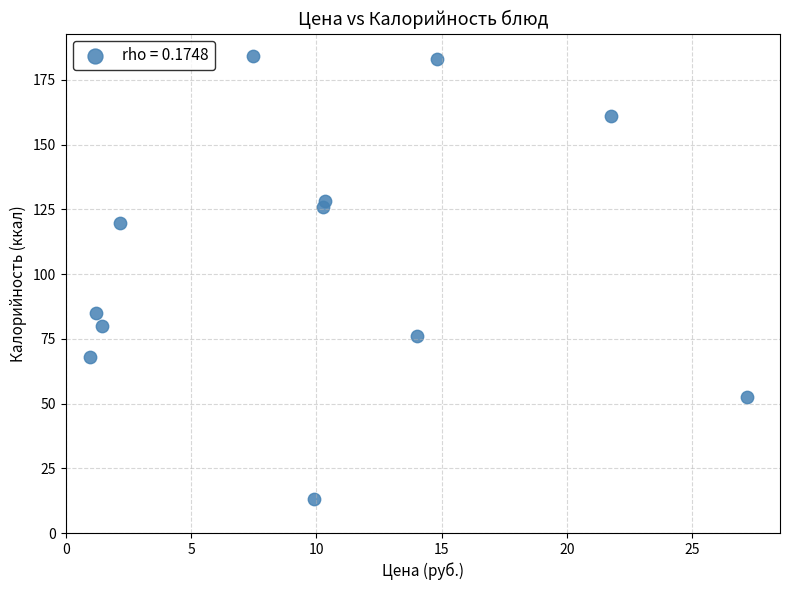

What Y value in the scatter plot is closest to 98?

85.0